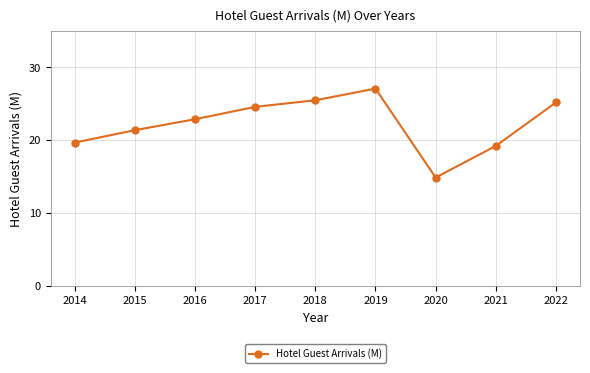

The value at 2018 is 35.2. True or false?

False